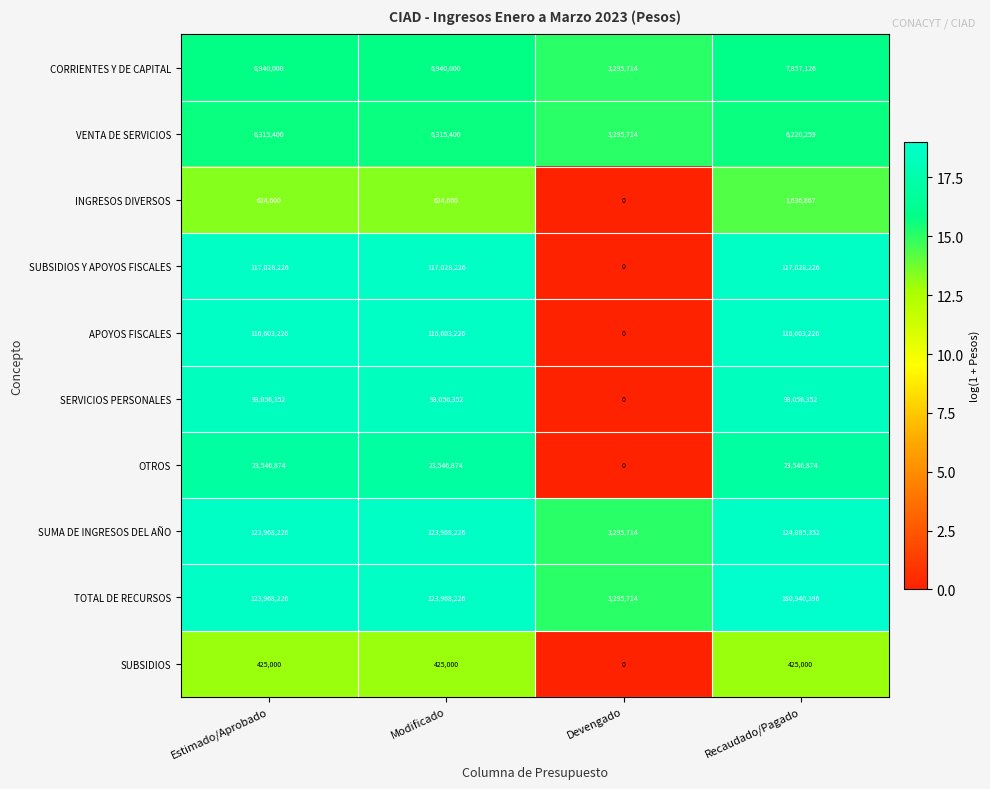

What is the sum of the CORRIENTES Y DE CAPITAL values at Recaudado/Pagado and Devengado?

11152840